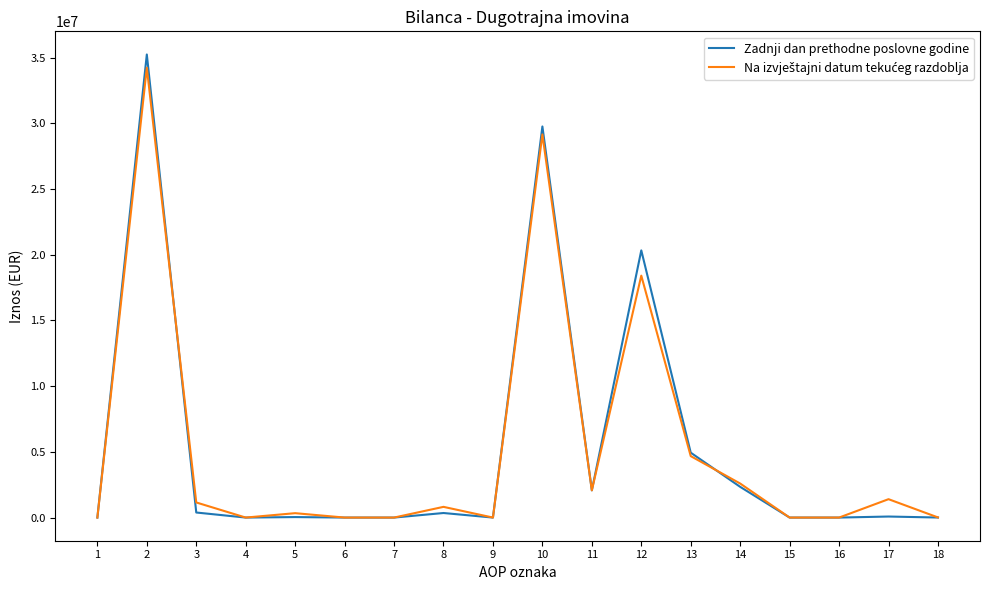

Does the chart display data point markers on the line(s)?

No